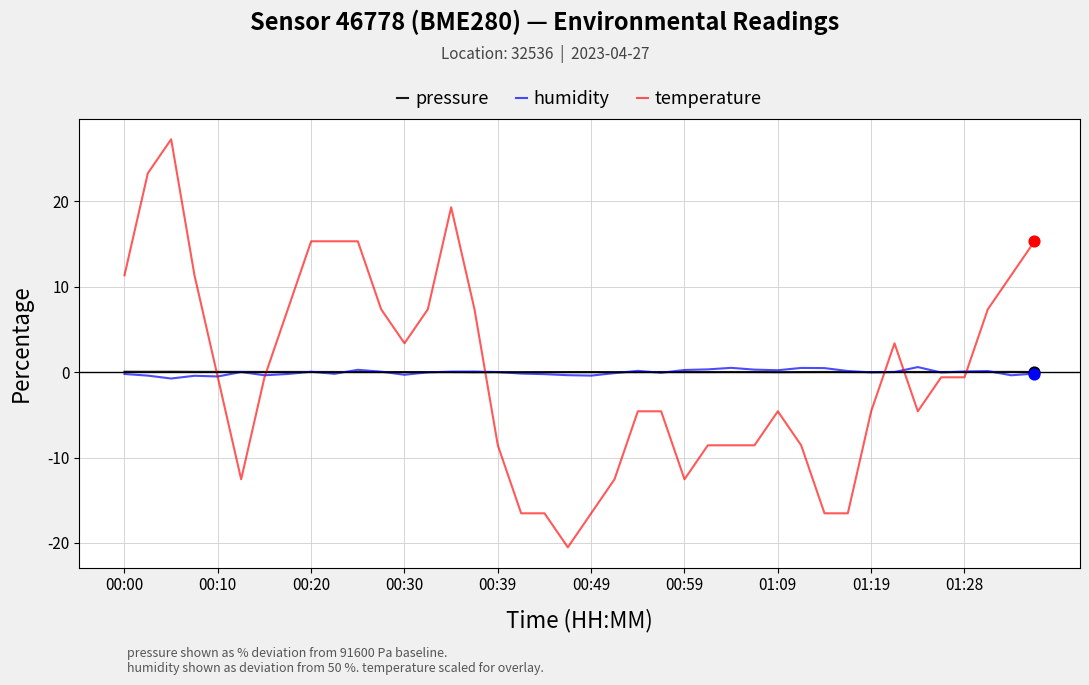

Which series has the widest spread of values?

temperature